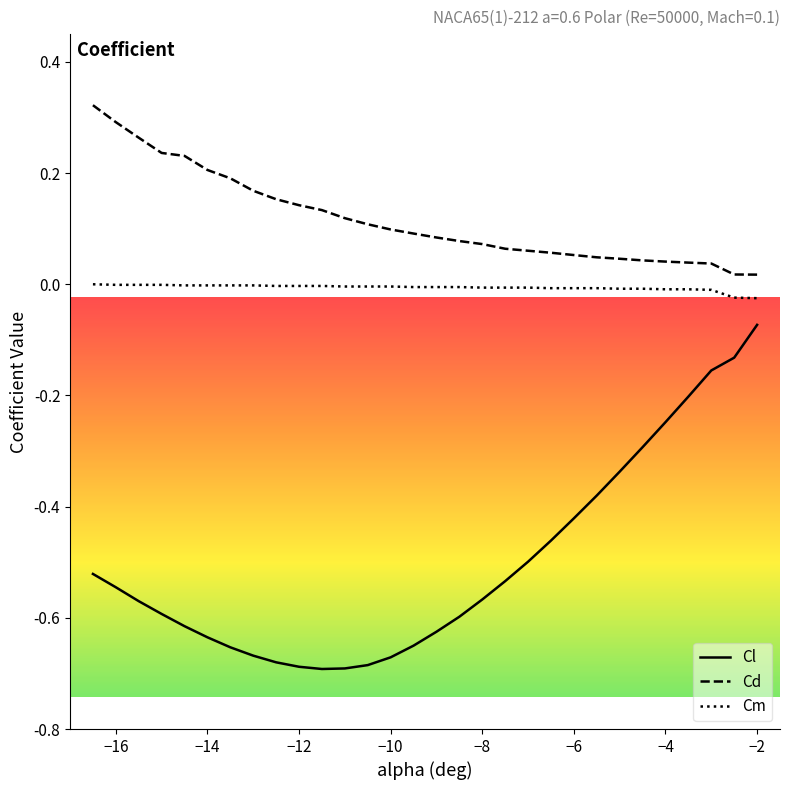

True or false: Cm and Cl intersect in this chart.

False